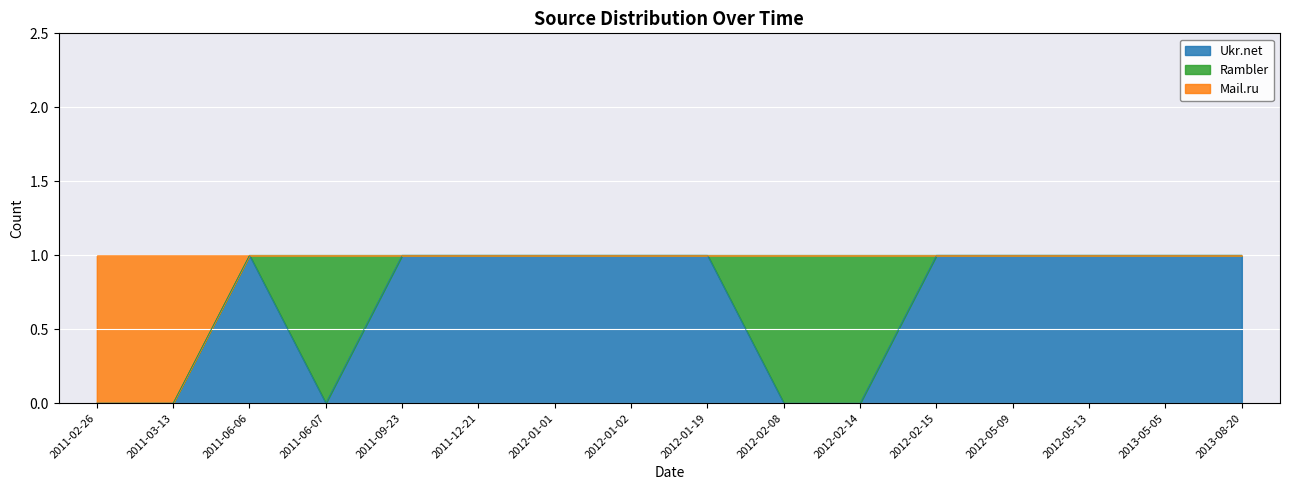

What is the label of the 8th point from the right?

2012-01-19